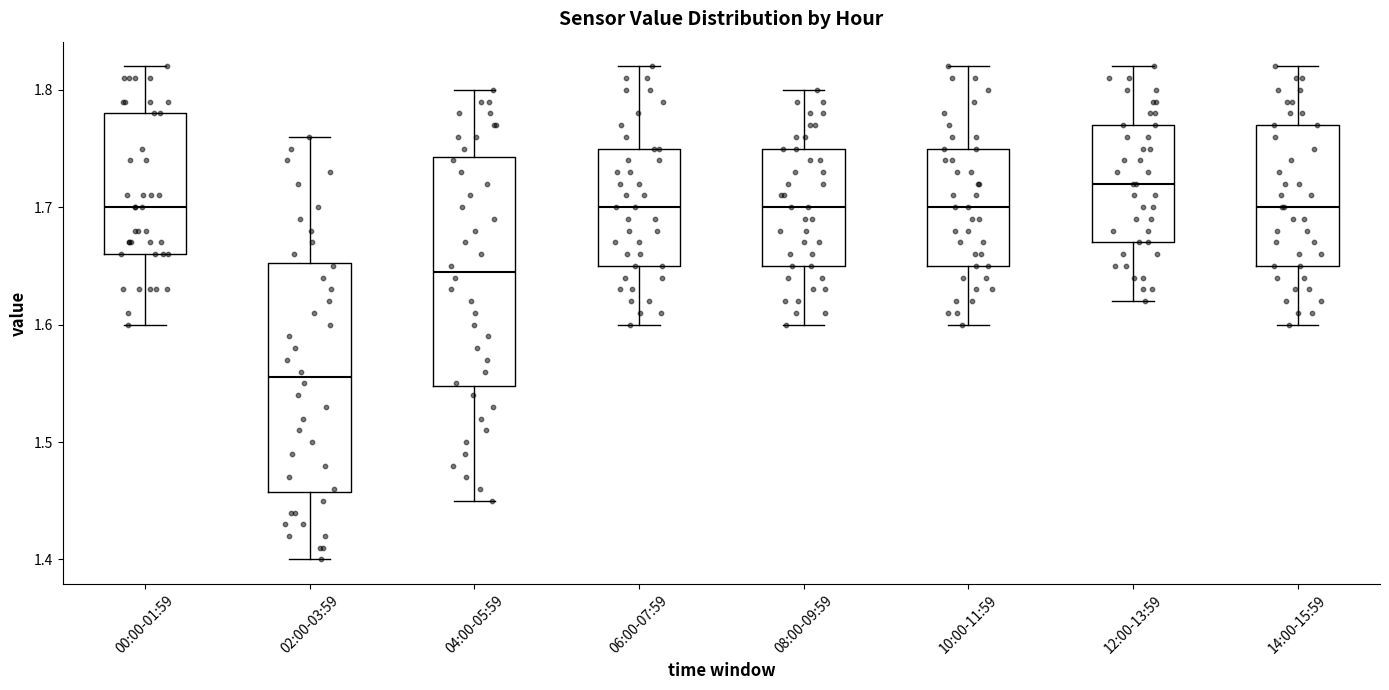

Where does the median line of the box for 06:00-07:59 sit on the y-axis? The values are not printed on the chart, so give them approximately, as read against the axis.

1.70